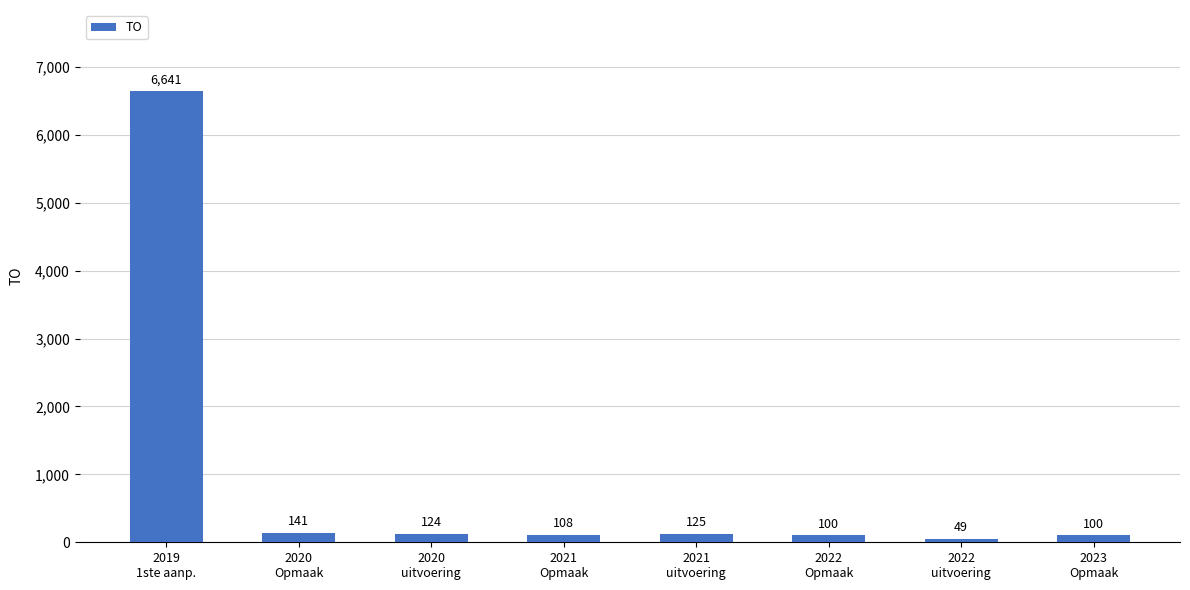

Which category has the lowest value across all series?

2022
uitvoering